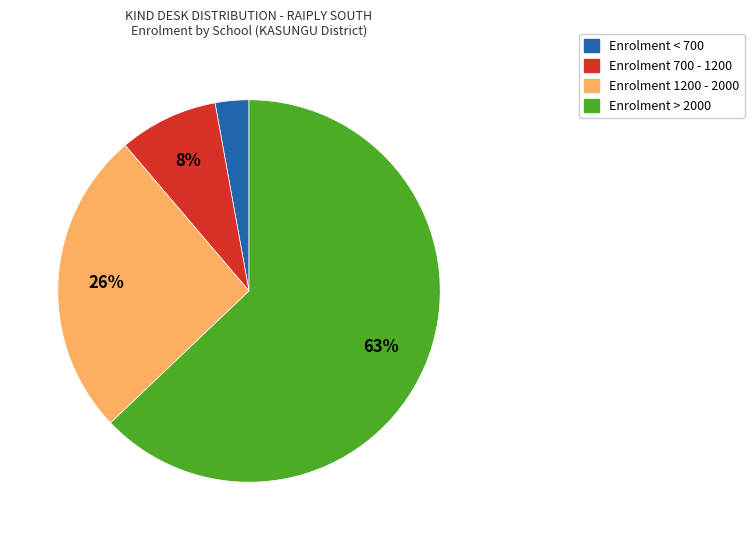

To the nearest percent, what is the average slice percentage?

25%